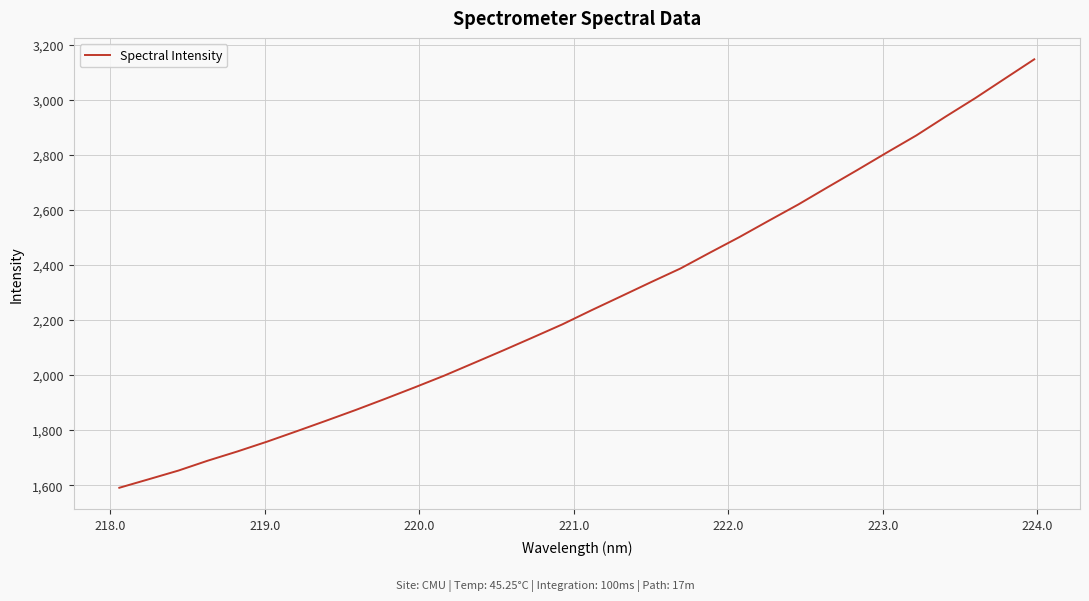

What is the minimum value shown in the chart?

1590.6